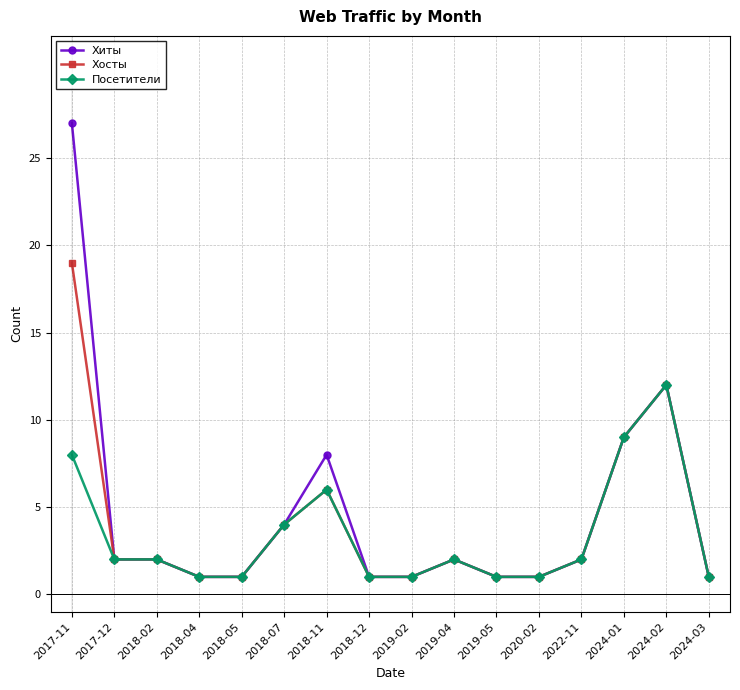

What is the label of the 11th point from the right?

2018-07